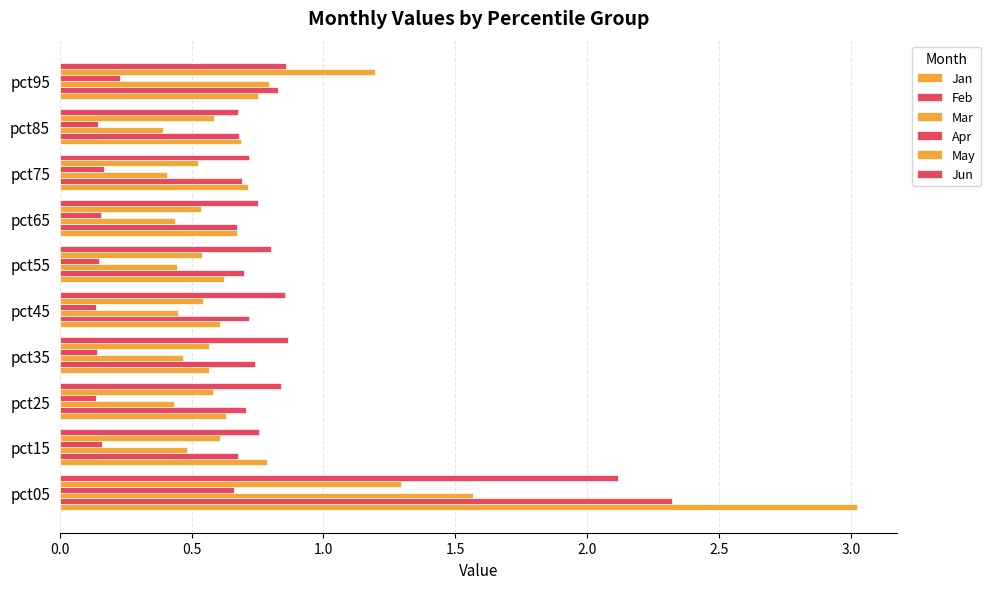

Count the number of data series in this chart.

6